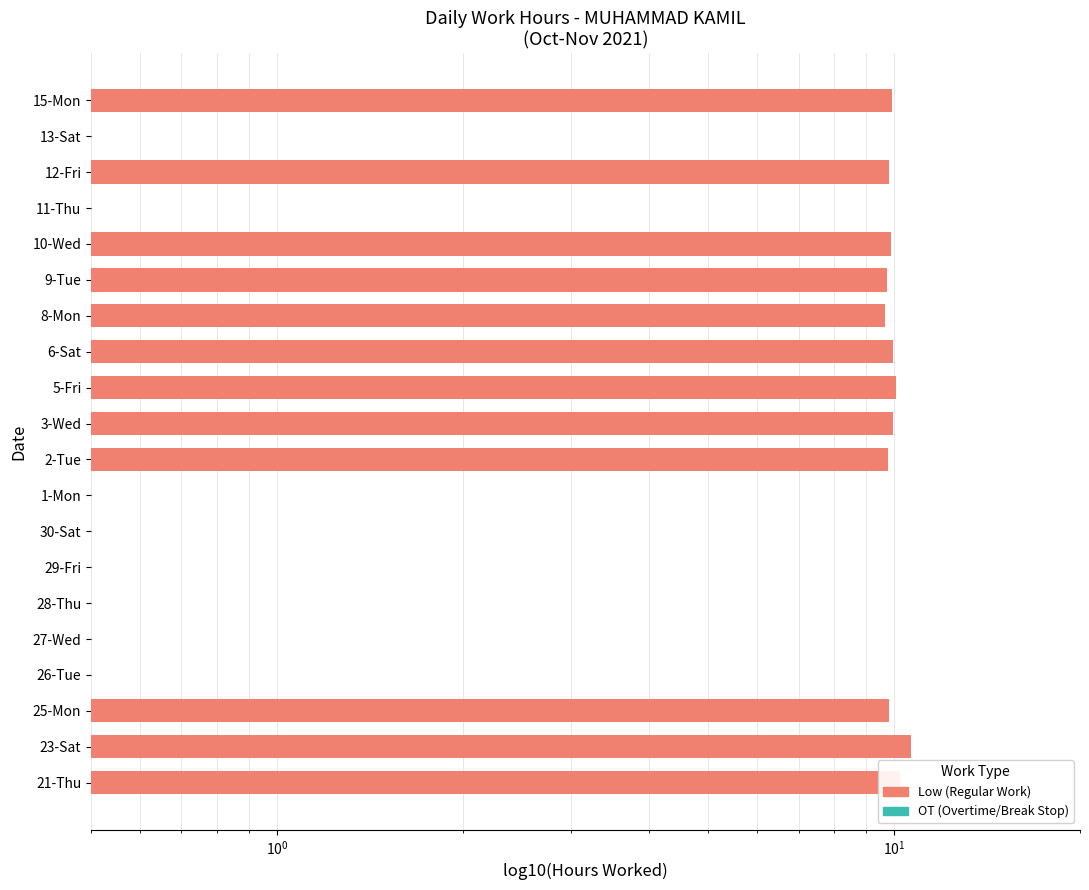

Reading right to left, extract all data points from this chart.

9.9	0.0	9.8	0.0	9.9	9.7	9.7	10.0	10.1	10.0	9.8	0.0	0.0	0.0	0.0	0.0	0.0	9.8	10.6	10.2